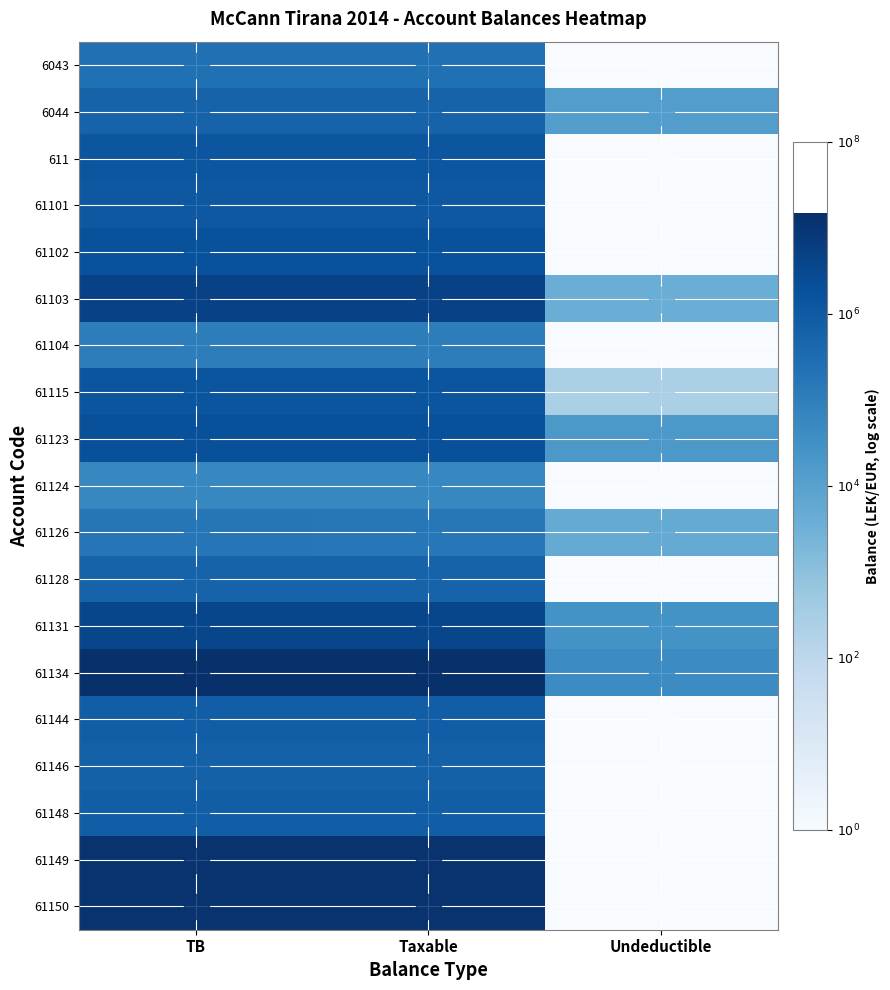

Reading left to right, list all the values displayed in this chart.

6043: TB=5.4	Taxable=5.4	Undeductible=0.0
6044: TB=5.8	Taxable=5.8	Undeductible=4.1
611: TB=6.1	Taxable=6.1	Undeductible=0.0
61101: TB=6.1	Taxable=6.1	Undeductible=0.0
61102: TB=6.2	Taxable=6.2	Undeductible=0.0
61103: TB=6.7	Taxable=6.7	Undeductible=3.6
61104: TB=5.0	Taxable=5.0	Undeductible=0.0
61115: TB=6.2	Taxable=6.2	Undeductible=2.4
61123: TB=6.3	Taxable=6.3	Undeductible=4.3
61124: TB=4.8	Taxable=4.8	Undeductible=0.0
61126: TB=5.2	Taxable=5.2	Undeductible=3.7
61128: TB=5.8	Taxable=5.8	Undeductible=0.0
61131: TB=6.5	Taxable=6.5	Undeductible=4.4
61134: TB=7.2	Taxable=7.2	Undeductible=4.6
61144: TB=5.9	Taxable=5.9	Undeductible=0.0
61146: TB=5.8	Taxable=5.8	Undeductible=0.0
61148: TB=5.9	Taxable=5.9	Undeductible=0.0
61149: TB=7.1	Taxable=7.1	Undeductible=0.0
61150: TB=7.1	Taxable=7.1	Undeductible=0.0